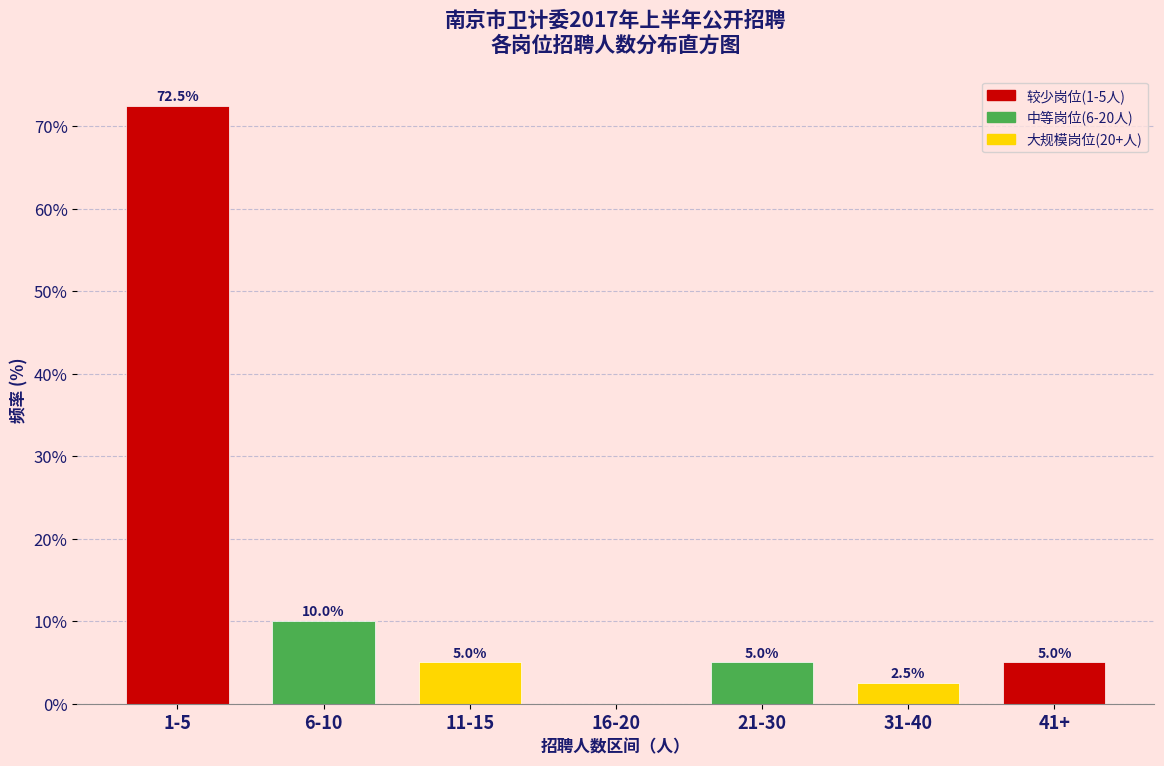

Reading left to right, transcribe all the data shown in this chart.

1-5=72.5	6-10=10.0	11-15=5.0	16-20=0.0	21-30=5.0	31-40=2.5	41+=5.0